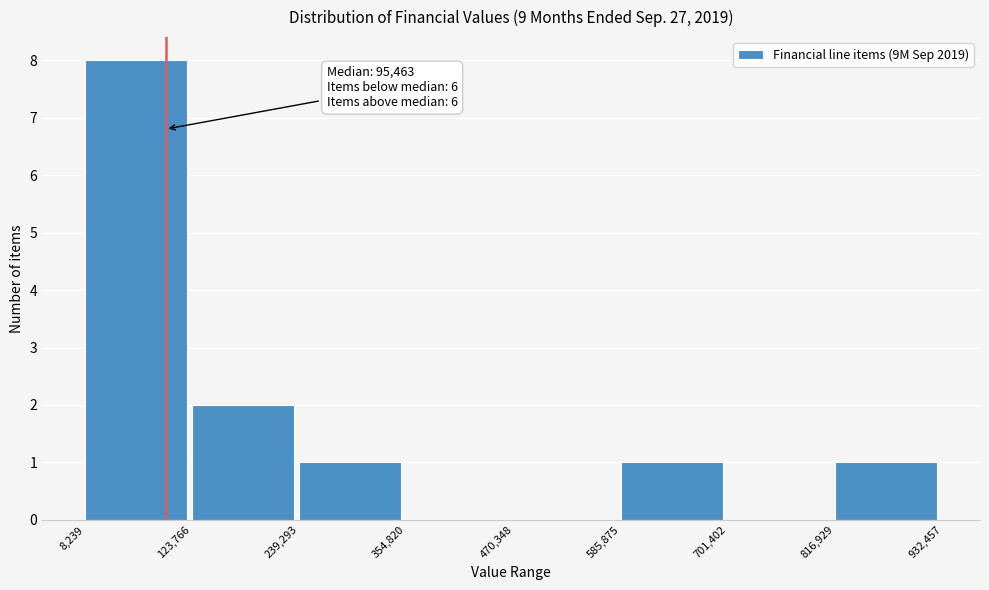

Over which range of the x-axis is the bar tallest?

8,239 to 123,766